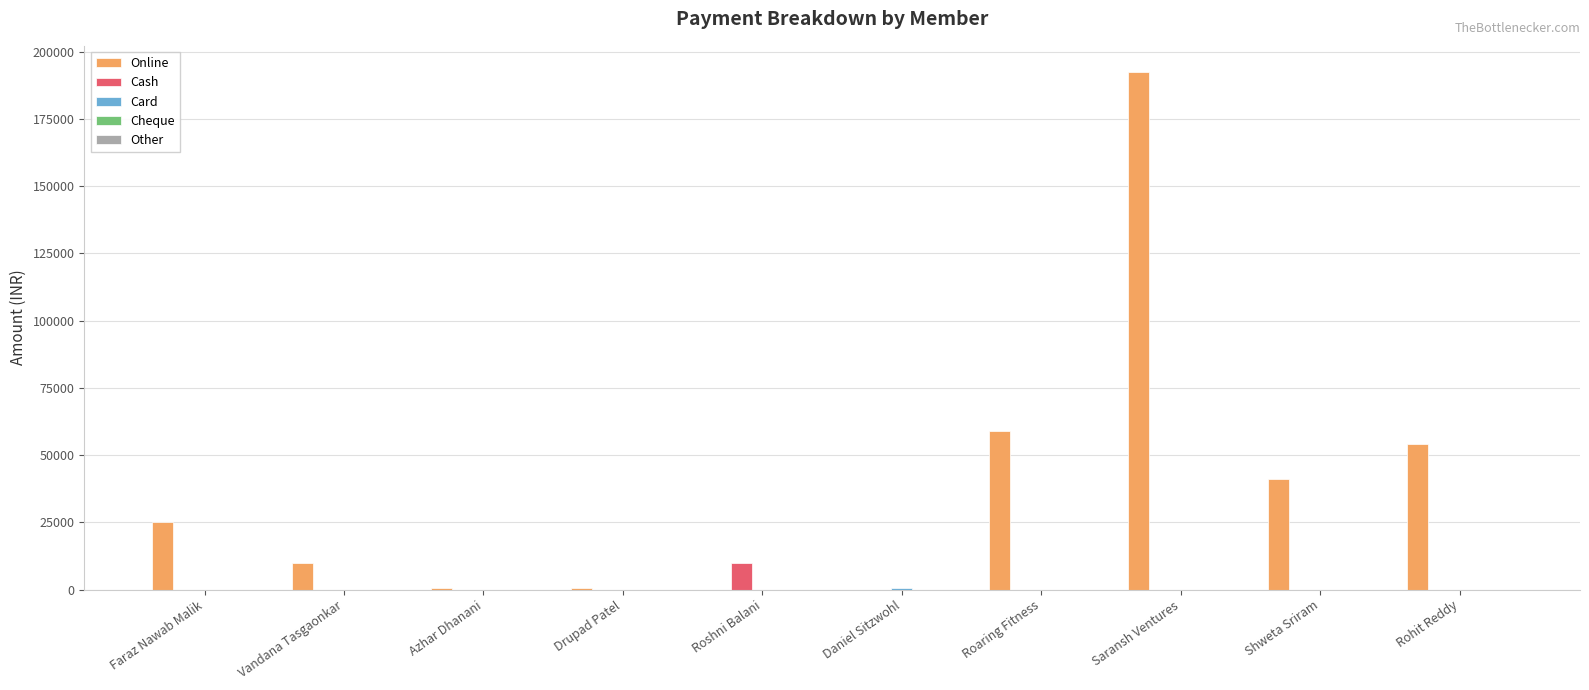

At which category is the sum across all series the highest?

Saransh Ventures